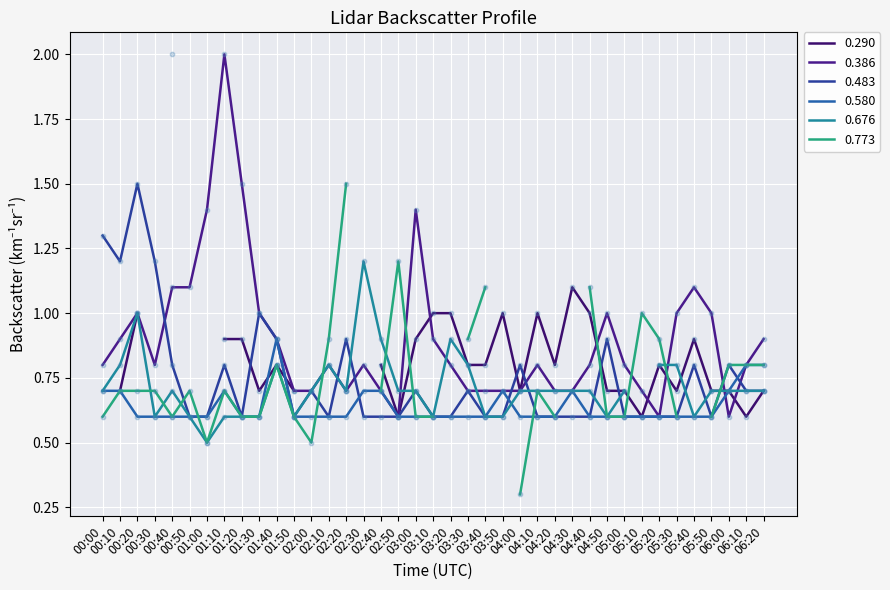

Which series reaches the maximum Y coordinate?

0.386